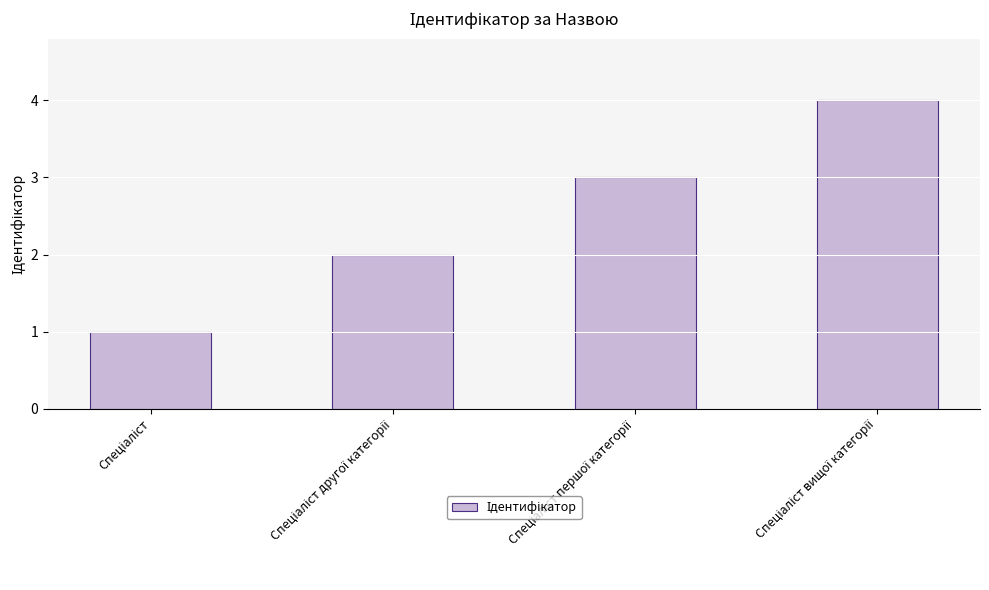

What is the greatest value displayed?

4